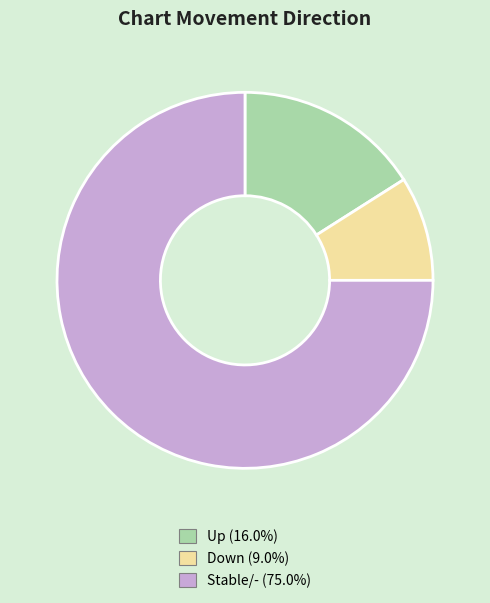

What is the ratio of the value at Stable/- (75.0%) to the value at Down (9.0%)?

8.3